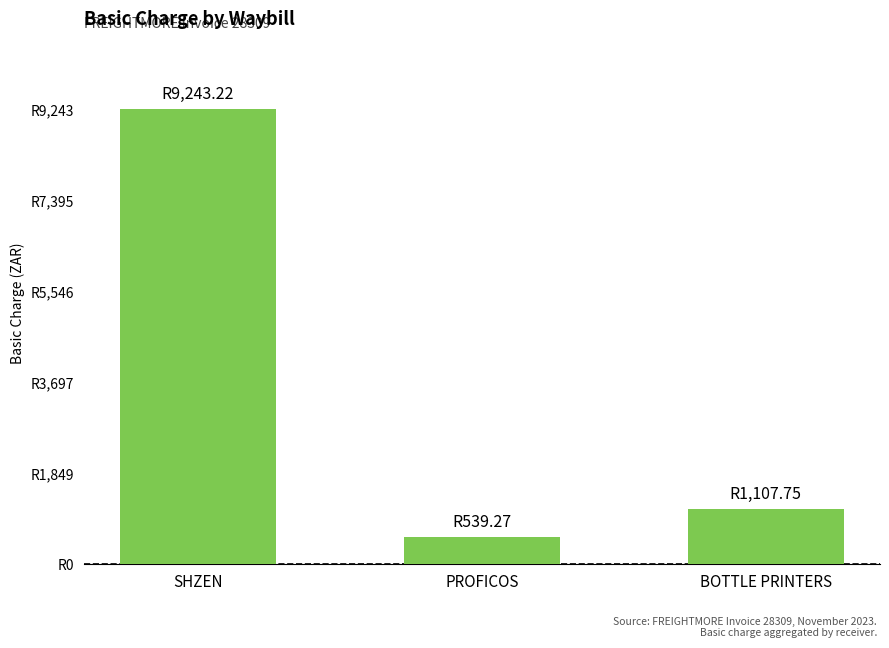

Which label corresponds to the smallest value in the chart?

PROFICOS